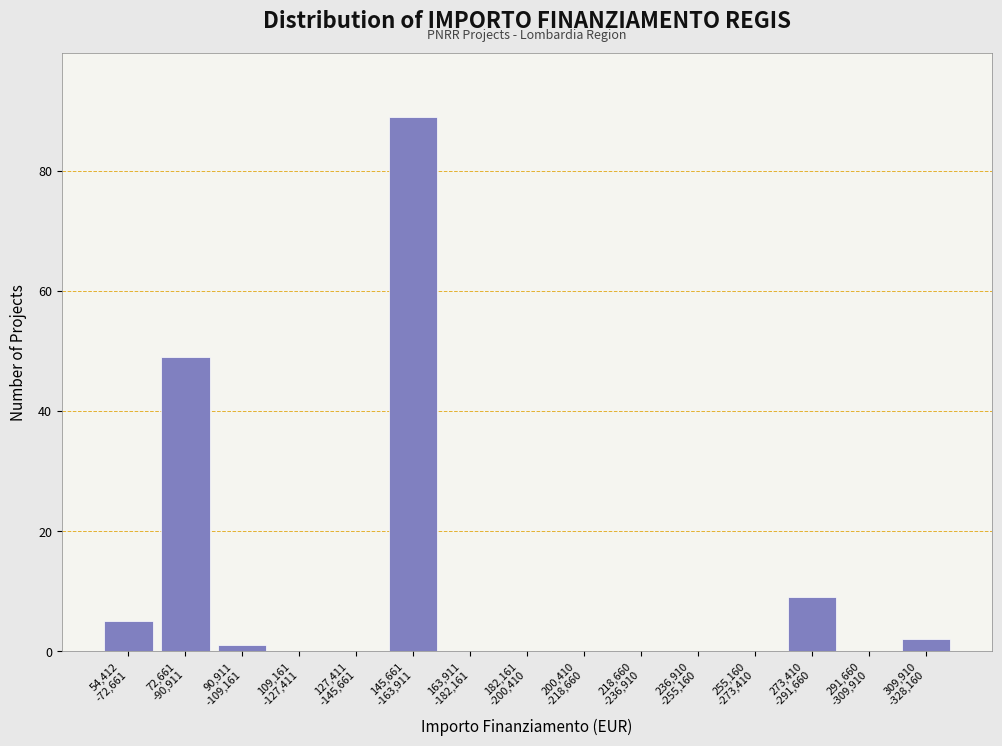

What is the greatest value displayed?

89